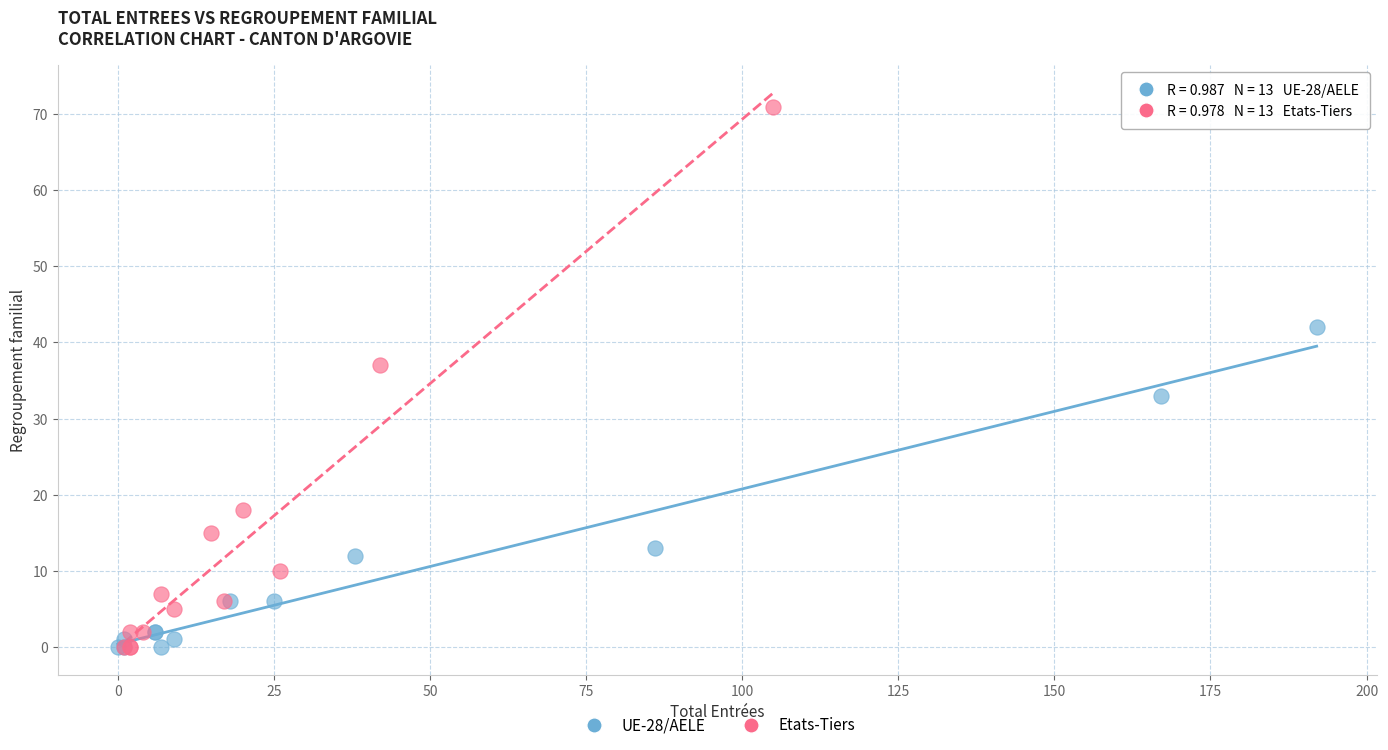

Which series has the largest Y range (max minus min)?

Etats-Tiers